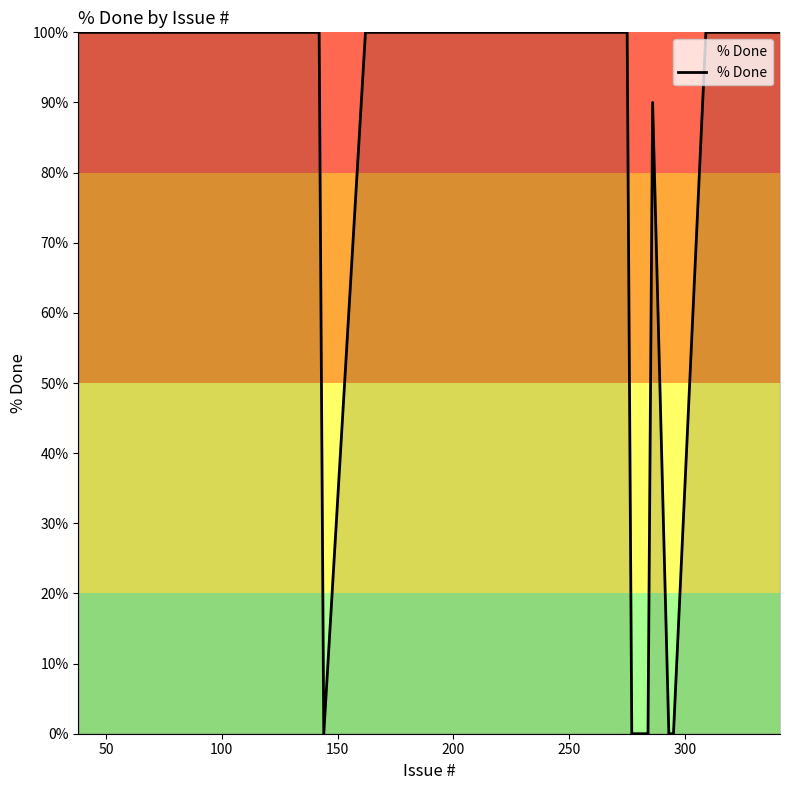

What is the greatest value displayed?

100